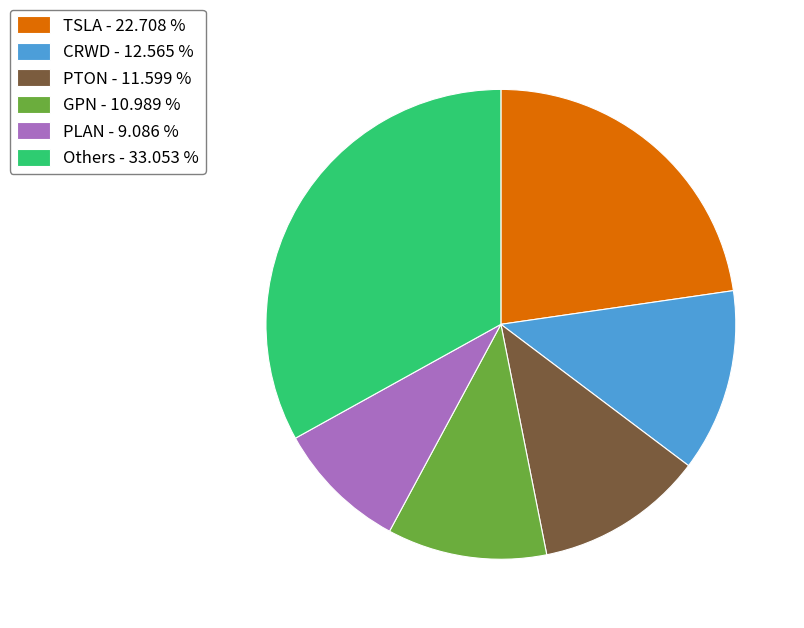

What is the ratio of the value at CRWD - 12.565 % to the value at TSLA - 22.708 %?

0.6